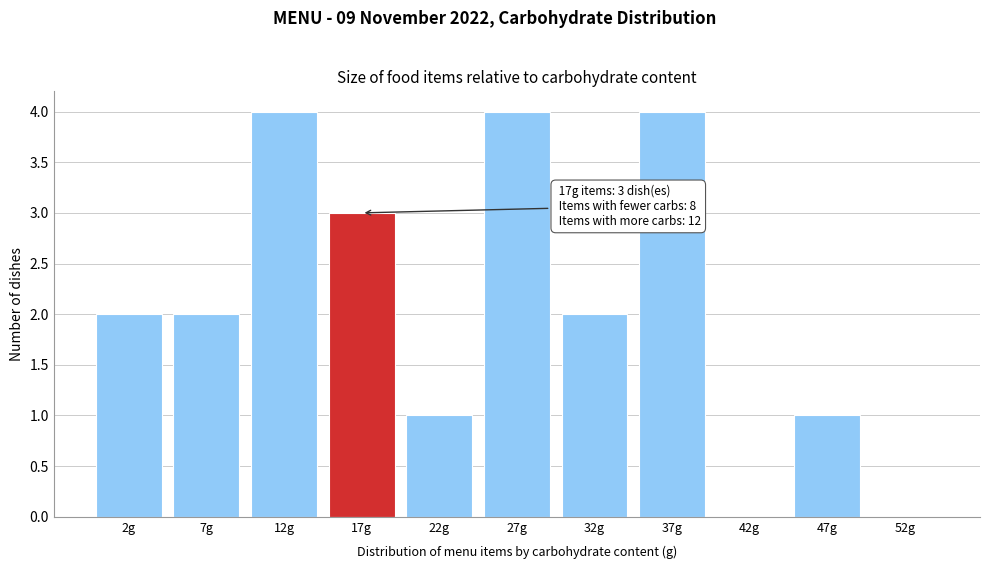

Reading left to right, transcribe all the data shown in this chart.

2g=2	7g=2	12g=4	17g=3	22g=1	27g=4	32g=2	37g=4	42g=0	47g=1	52g=0